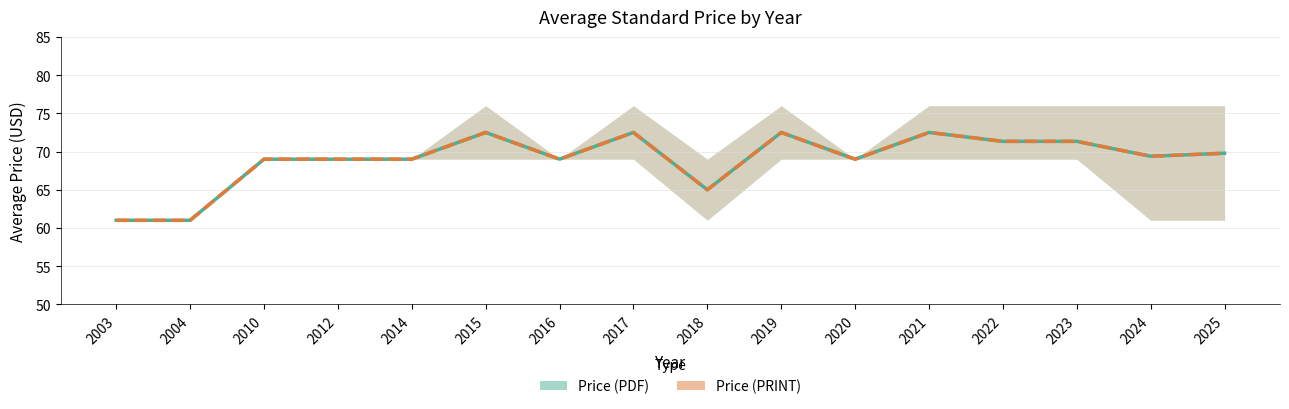

At which category is the sum across all series the highest?

2015